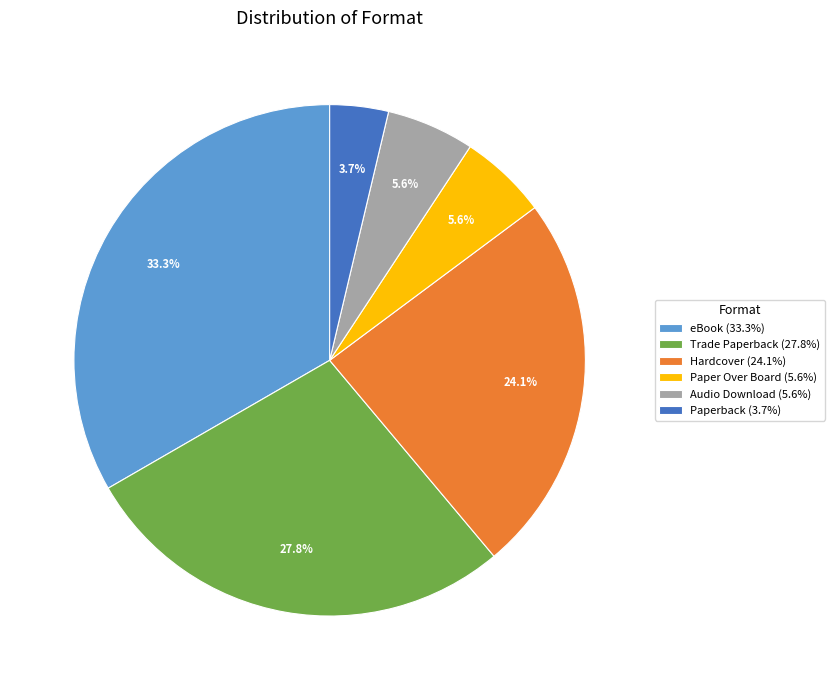

Is Hardcover the majority of the pie?

No